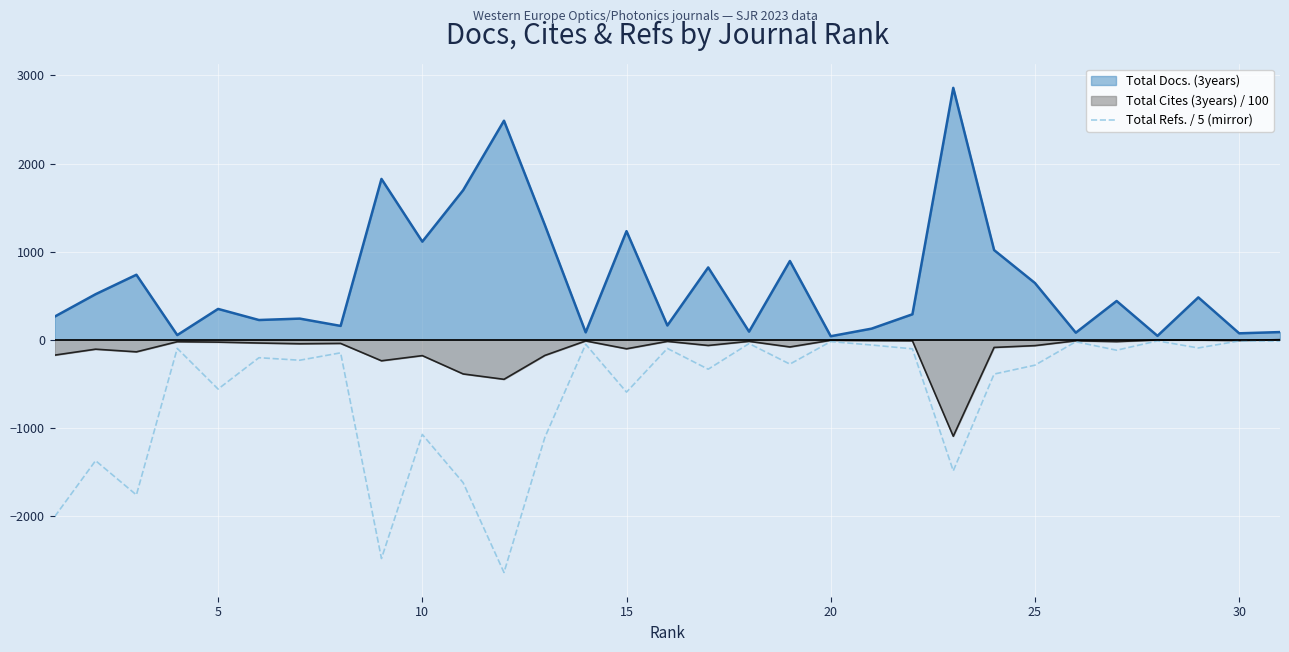

What is the minimum value shown in the chart?

-2643.8